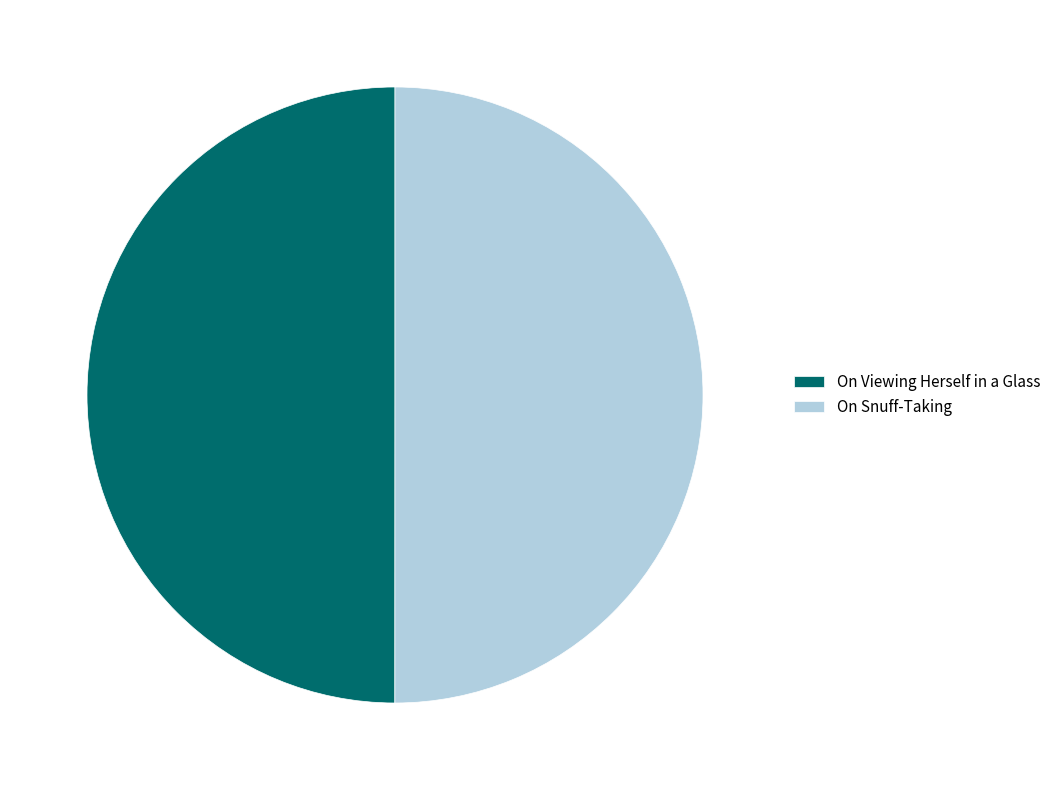

Combined, do On Viewing Herself in a Glass and On Snuff-Taking account for over 50%?

Yes